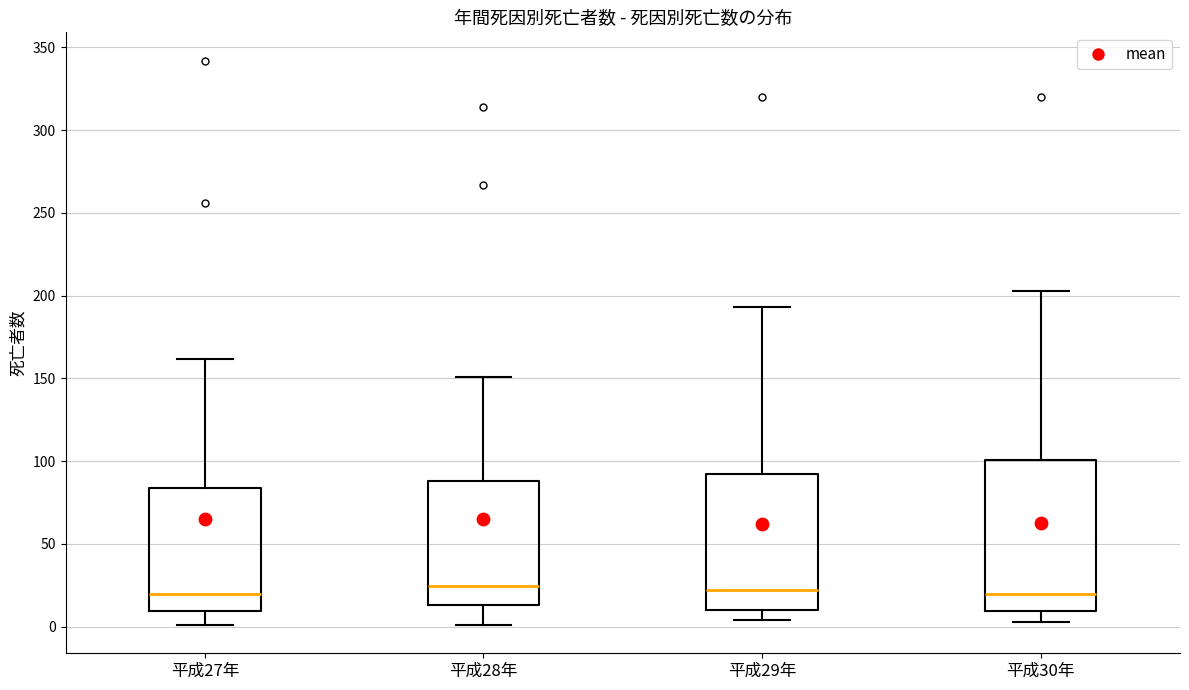

Reading left to right, transcribe this box plot: for each box, give where its median line is, the range the box spans, and where its two whiskers end, as read against the y-axis. The values are not printed on the chart, so give them approximately, as read against the axis.

平成27年: median 20, box 10 to 85, whiskers 0 to 160
平成28年: median 25, box 15 to 90, whiskers 0 to 150
平成29年: median 20, box 10 to 95, whiskers 5 to 195
平成30年: median 20, box 10 to 100, whiskers 5 to 205